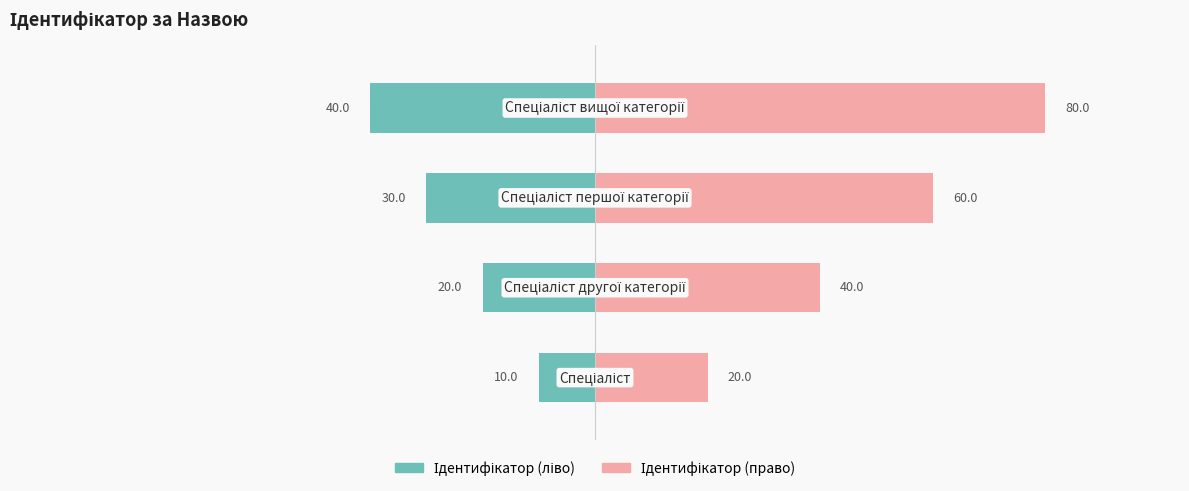

Between 0 and 3, which series saw the biggest shift?

Ідентифікатор (право)